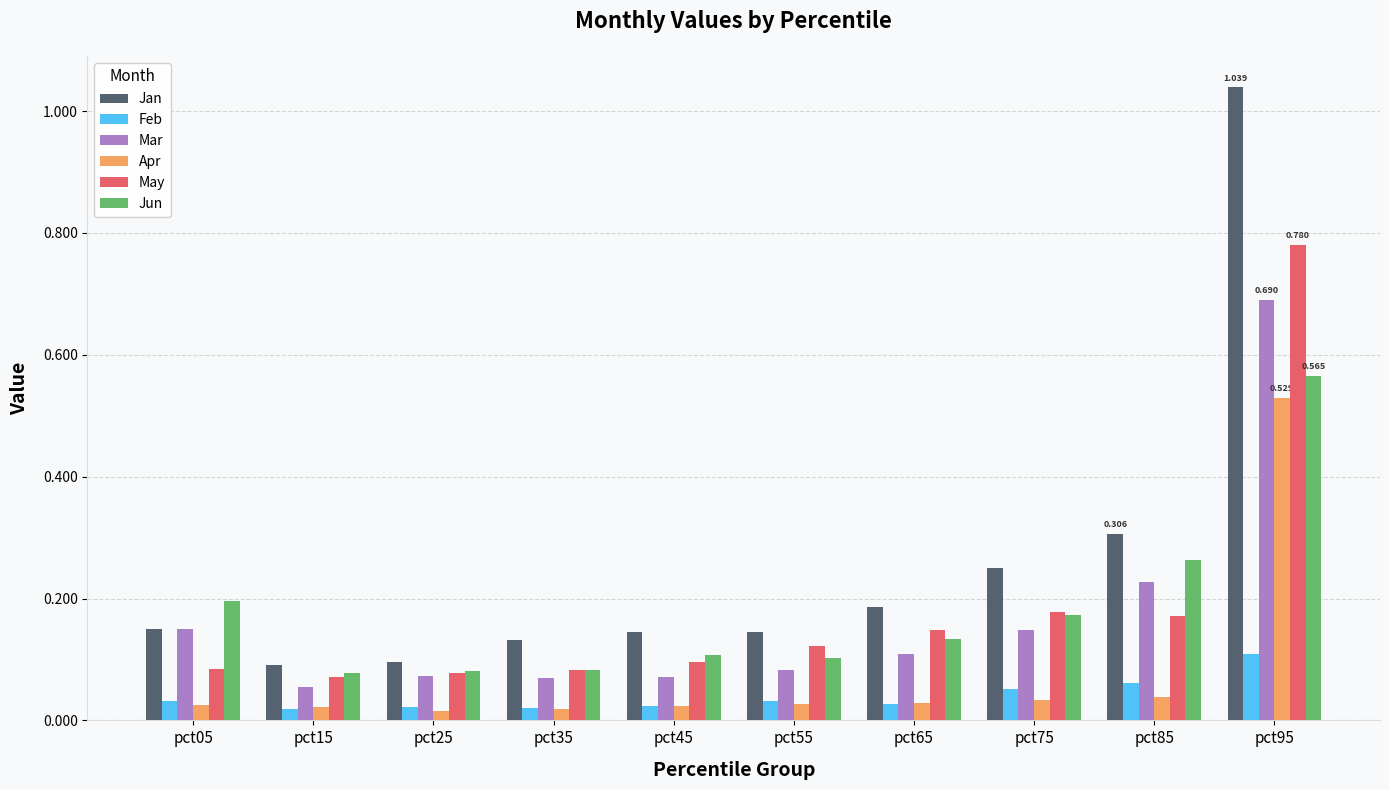

Which series has the largest range (max minus min)?

Jan